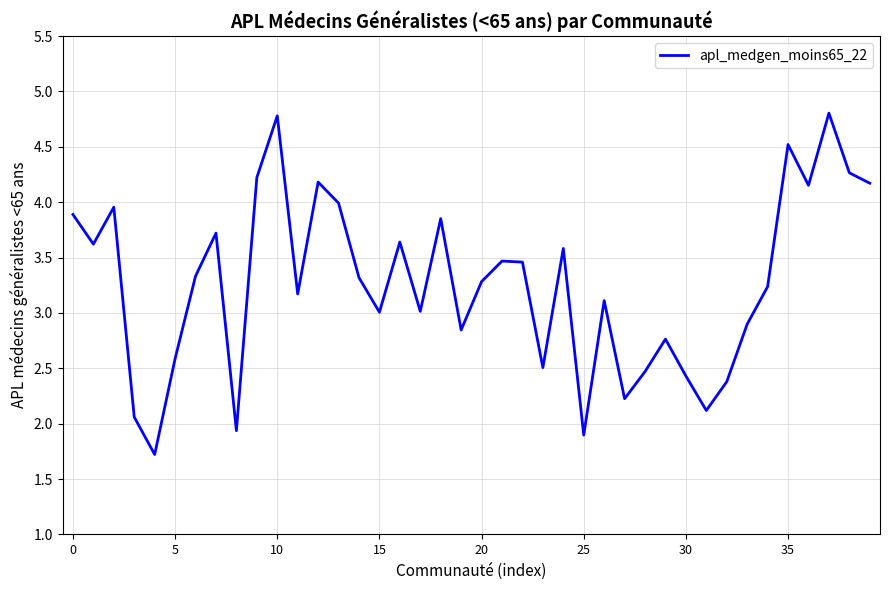

What is the difference between the maximum and minimum values?

3.1